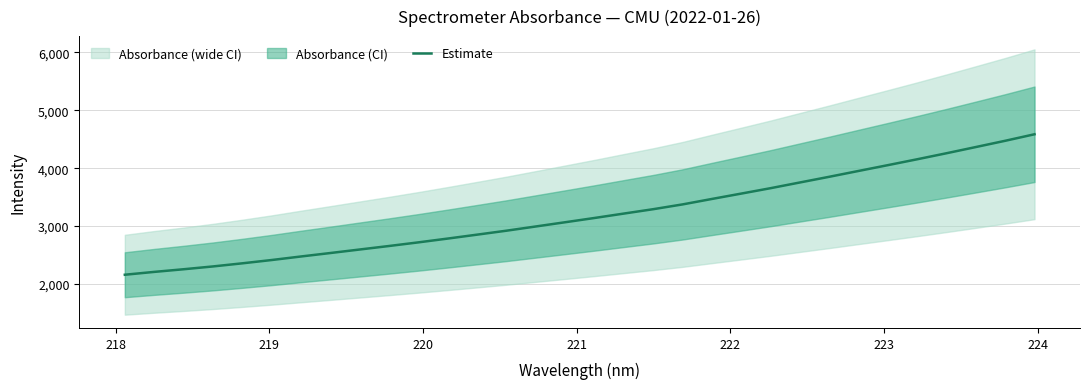

What is the value of the 25th point from the left?

3851.1